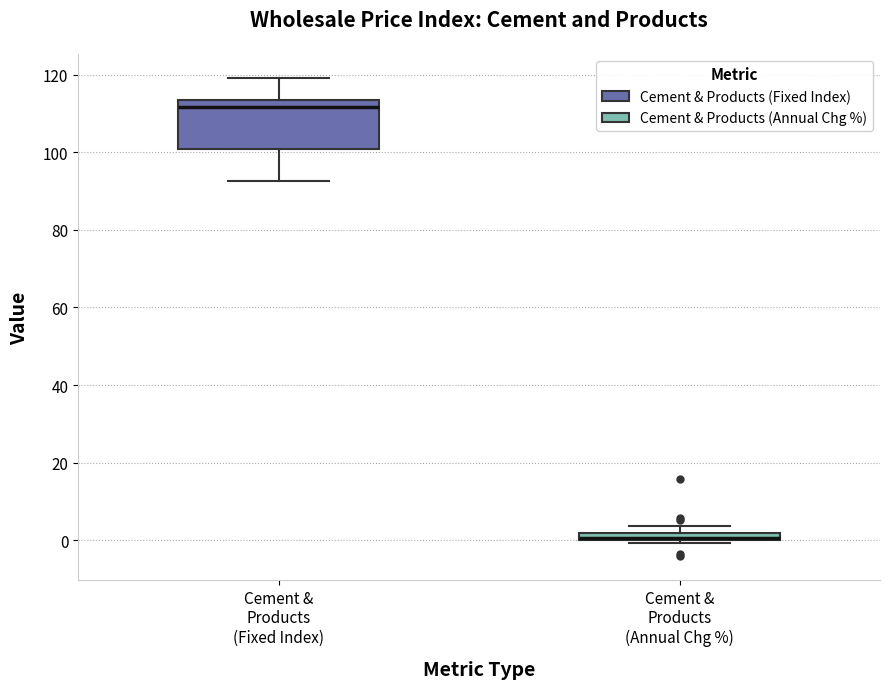

Which box is the tallest, from its lower edge to its upper edge?

Cement & Products (Fixed Index)